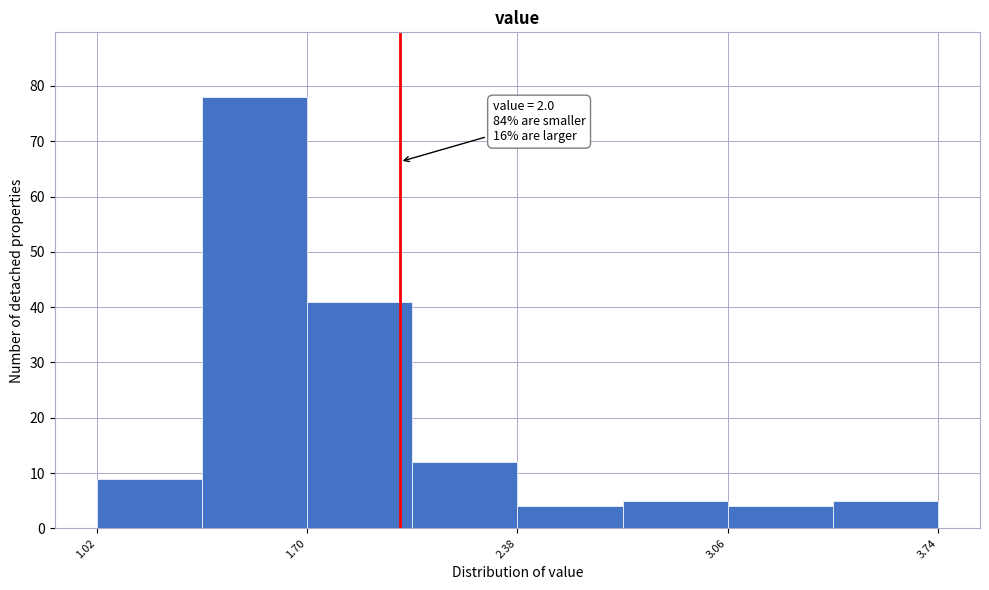

Around what value on the x-axis is the tallest bar? Give the approximate position of its centre, as read against the axis.

1.5